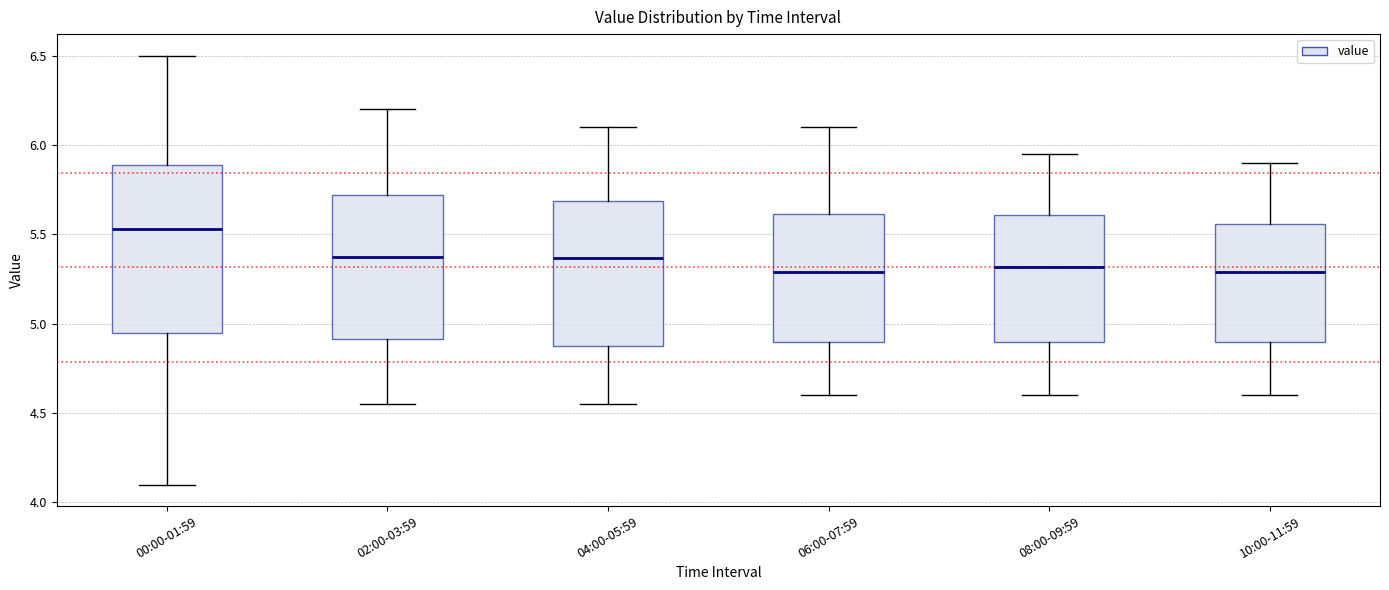

Where does the upper whisker of the box for 08:00-09:59 end on the y-axis? The values are not printed on the chart, so give them approximately, as read against the axis.

5.95